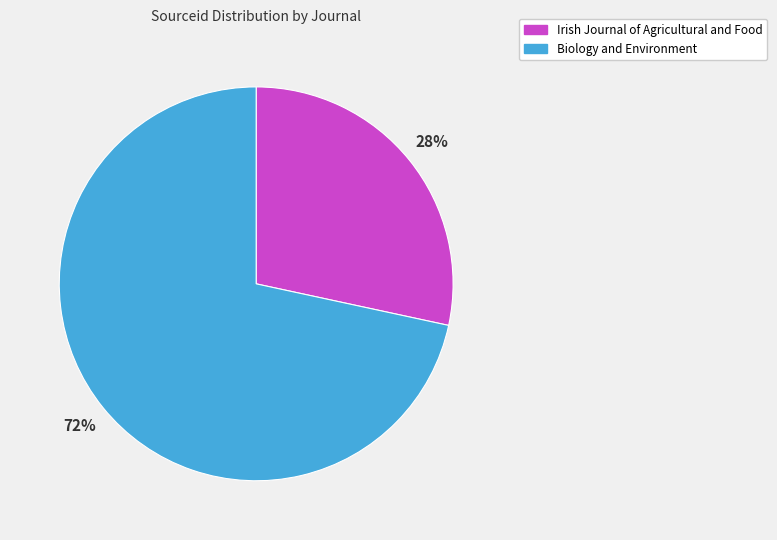

Which slice is the smallest?

Irish Journal of Agricultural and Food